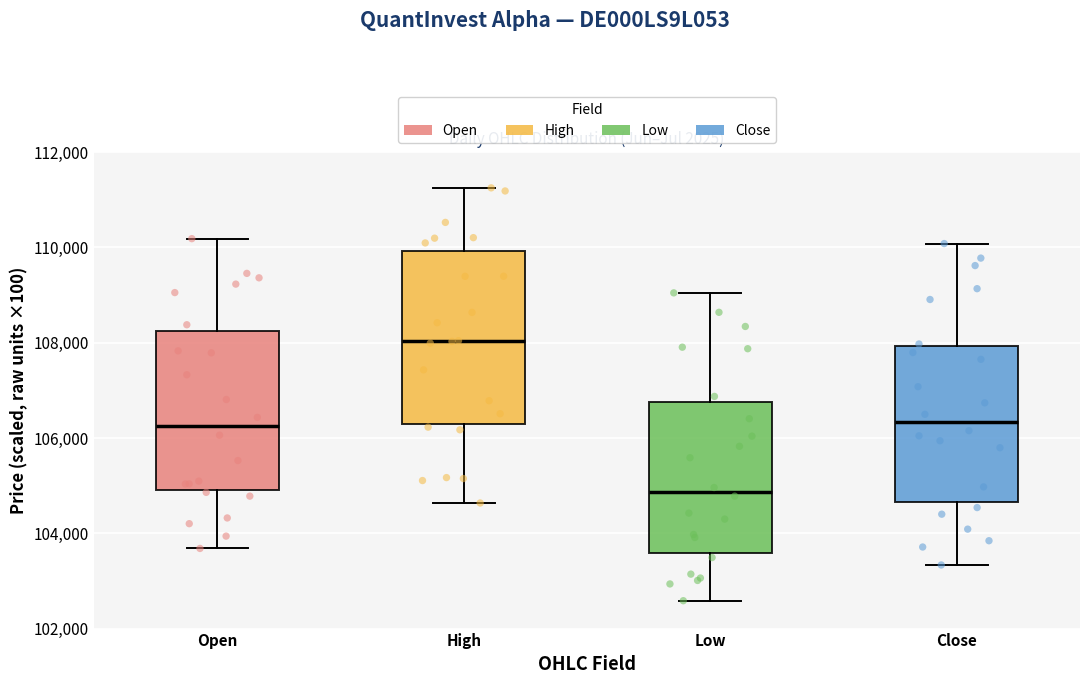

Reading left to right, transcribe this box plot: for each box, give where its median line is, the range the box spans, and where its two whiskers end, as read against the y-axis. The values are not printed on the chart, so give them approximately, as read against the axis.

Open: median 106200, box 105000 to 108200, whiskers 103600 to 110200
High: median 108000, box 106200 to 110000, whiskers 104600 to 111200
Low: median 104800, box 103600 to 106800, whiskers 102600 to 109000
Close: median 106400, box 104600 to 108000, whiskers 103400 to 110000